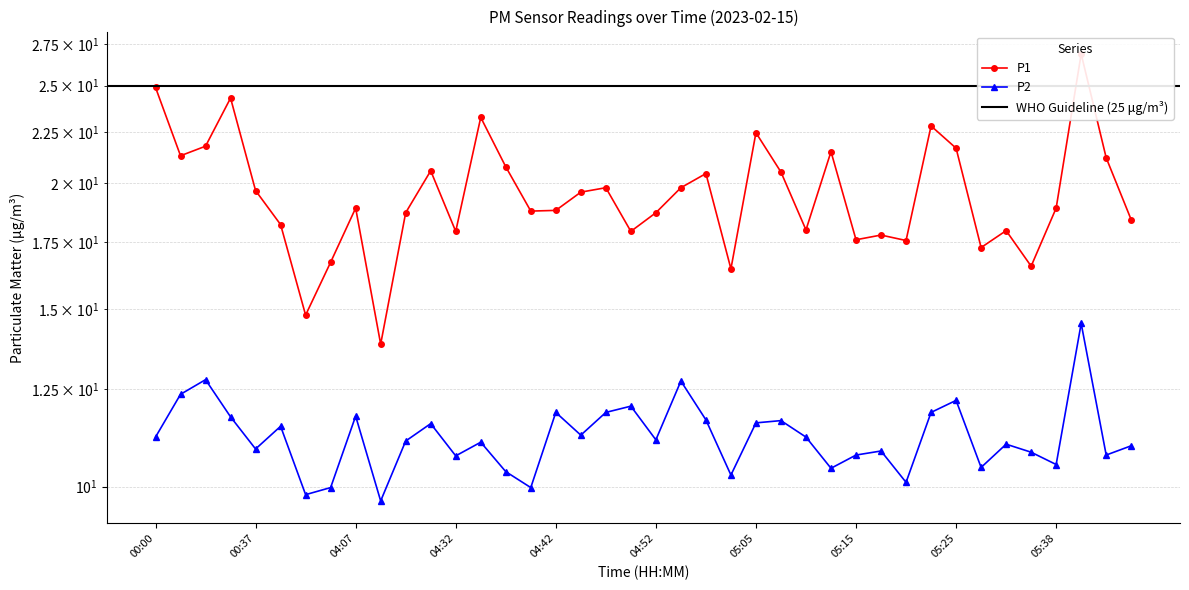

At which label does P2 reach its minimum?

04:20